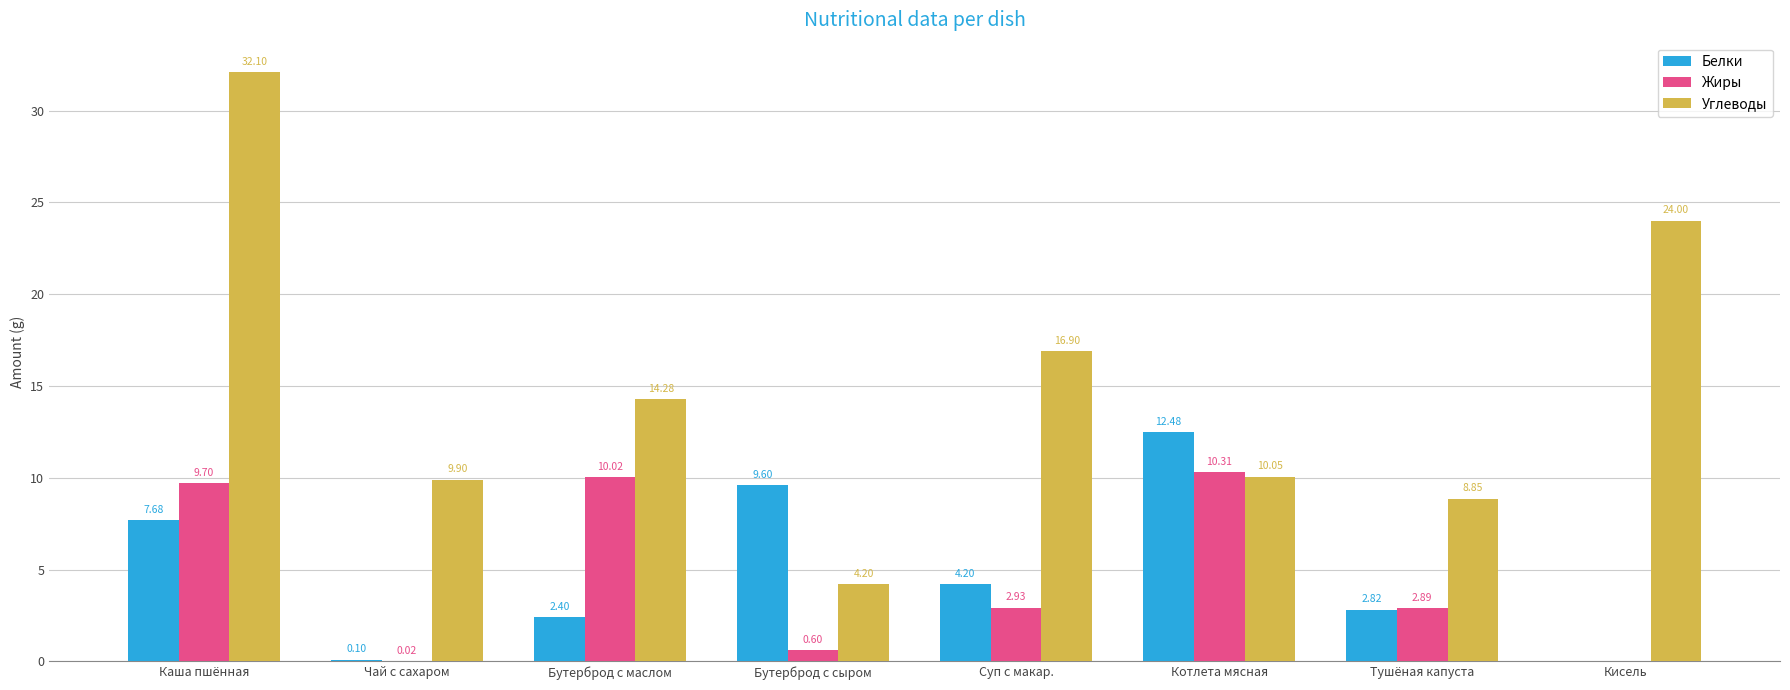

Where is Жиры nearest to the value 5?

Суп с макар.